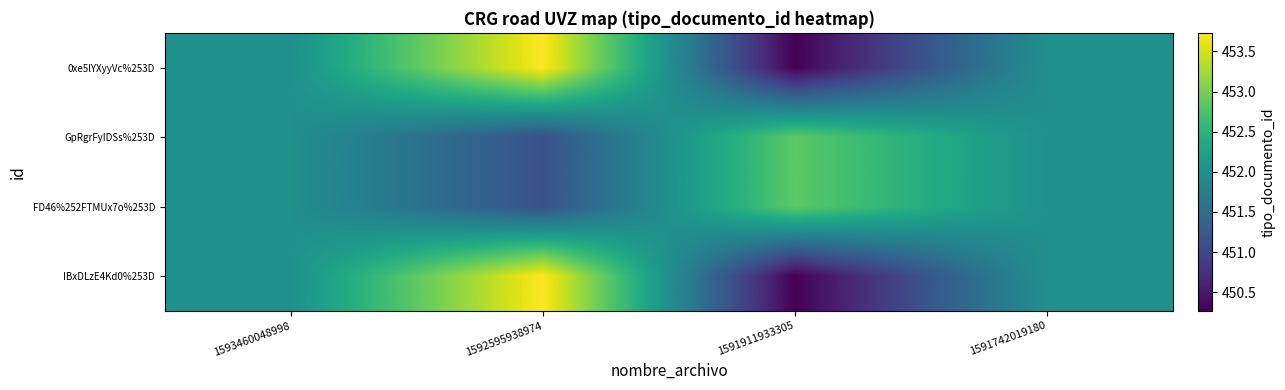

Between 1592595938974 and 1591911933305, which is larger?

1592595938974